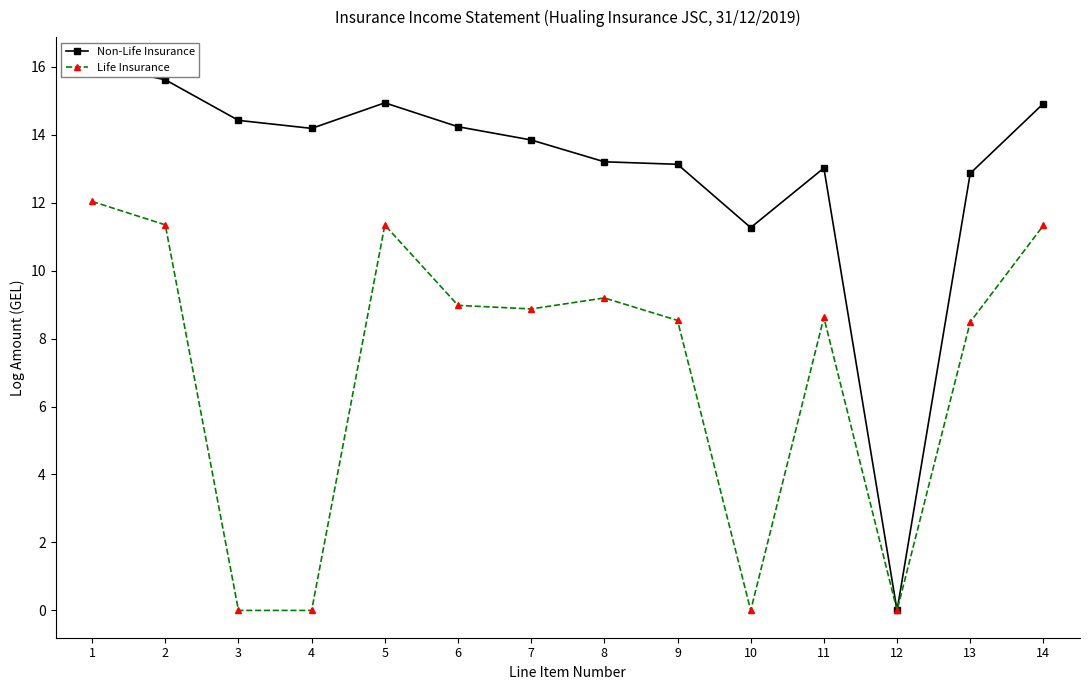

How many data points does each series have?

14